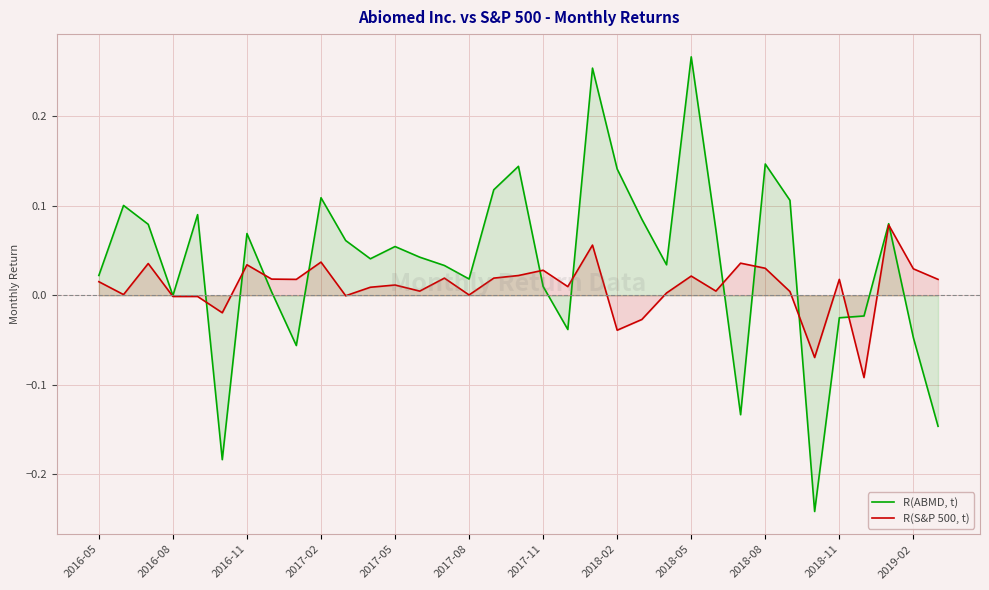

List the series in order of their peak value, lowest first.

R(S&P 500, t), R(ABMD, t)